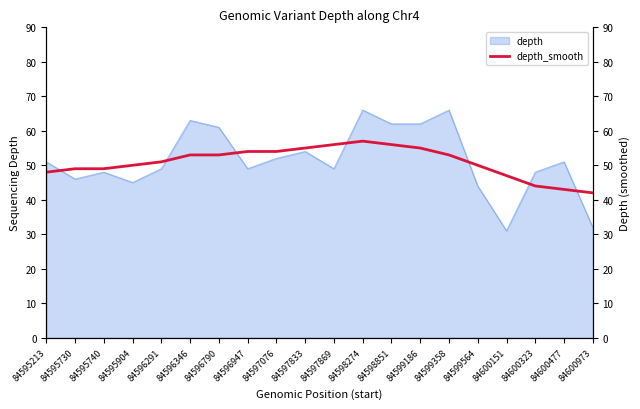

What is the minimum value for depth?

31